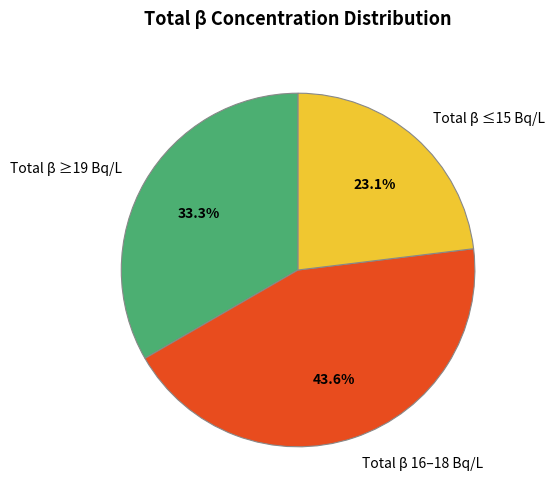

Rank the categories by value from highest to lowest.

Total β 16–18 Bq/L, Total β ≥19 Bq/L, Total β ≤15 Bq/L